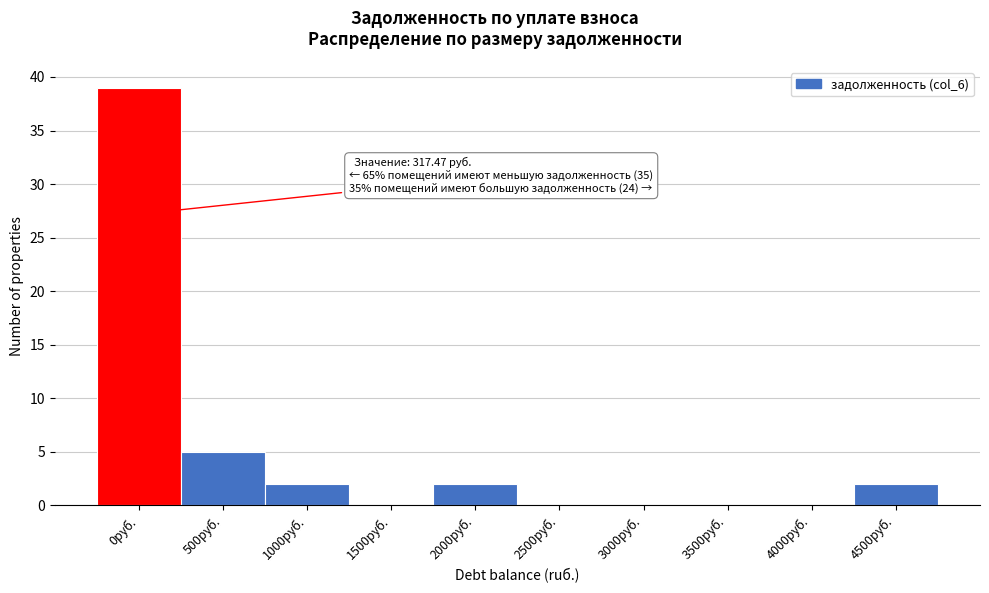

Reading left to right, extract all data points from this chart.

0руб.=39	500руб.=5	1000руб.=2	1500руб.=0	2000руб.=2	2500руб.=0	3000руб.=0	3500руб.=0	4000руб.=0	4500руб.=2